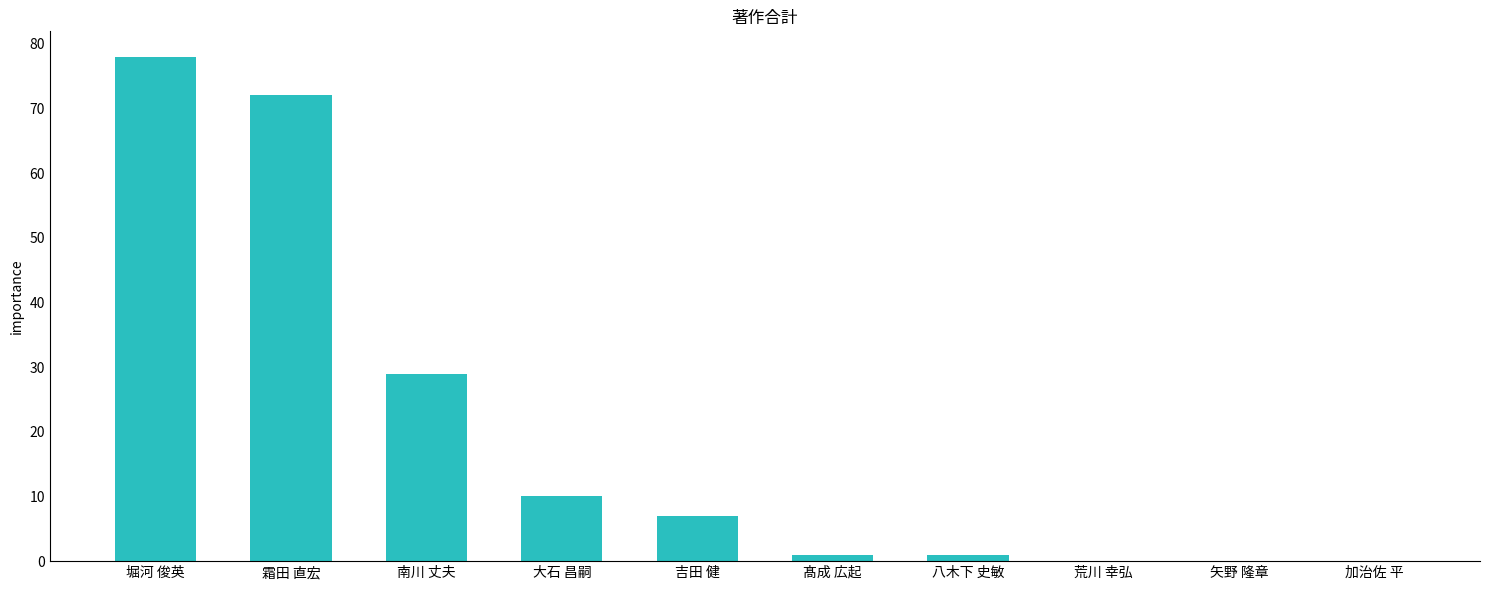

What is the greatest value displayed?

78